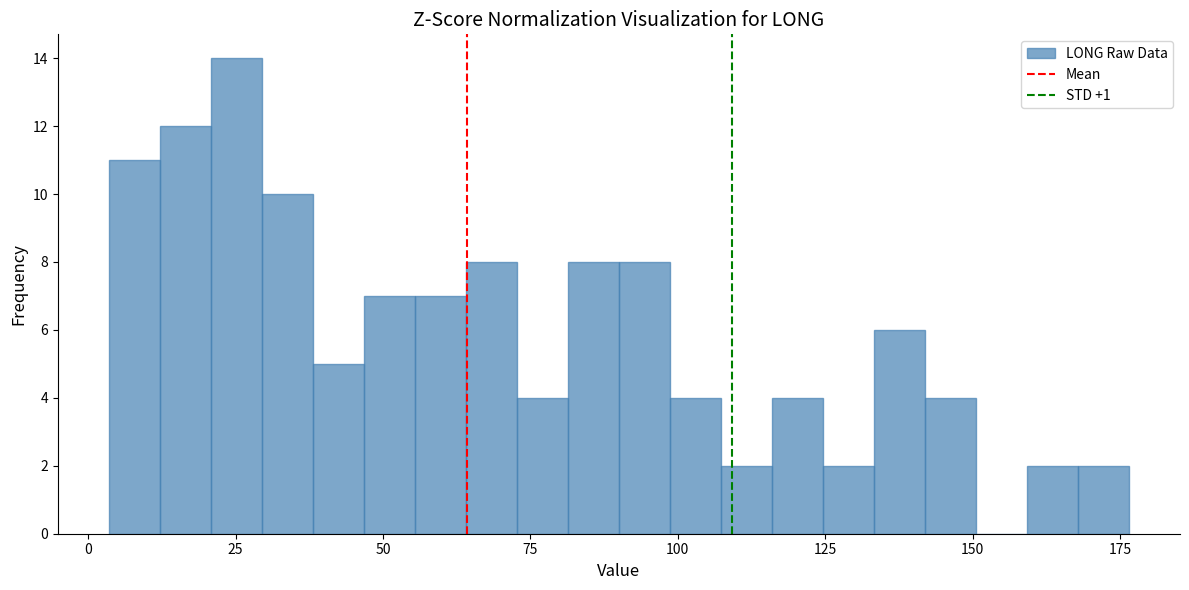

Around what value on the x-axis is the tallest bar? Give the approximate position of its centre, as read against the axis.

25